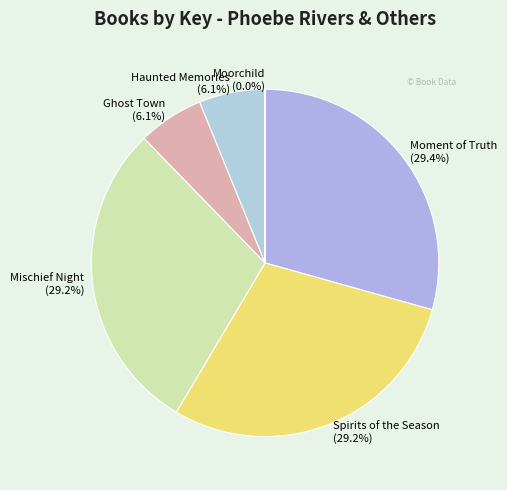

Approximately how many times larger is the value at Ghost Town (6.1%) compared to Haunted Memories (6.1%)?

1.0